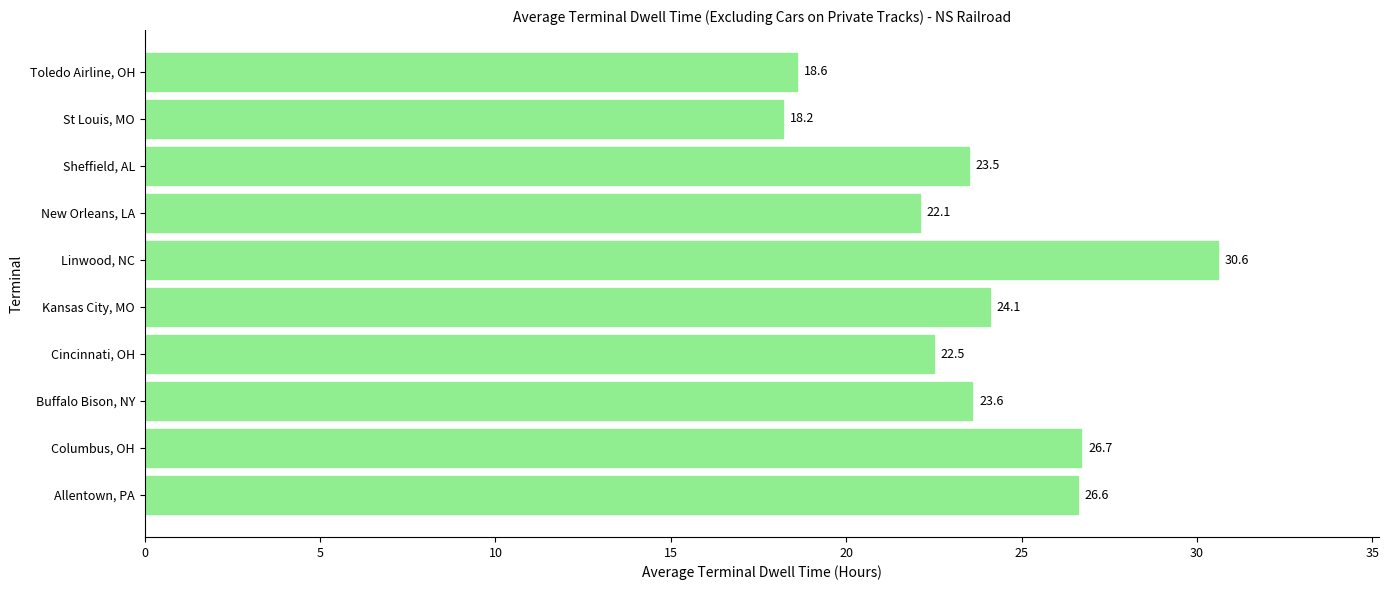

List the labels in order of value, smallest first.

St Louis, MO, Toledo Airline, OH, New Orleans, LA, Cincinnati, OH, Sheffield, AL, Buffalo Bison, NY, Kansas City, MO, Allentown, PA, Columbus, OH, Linwood, NC